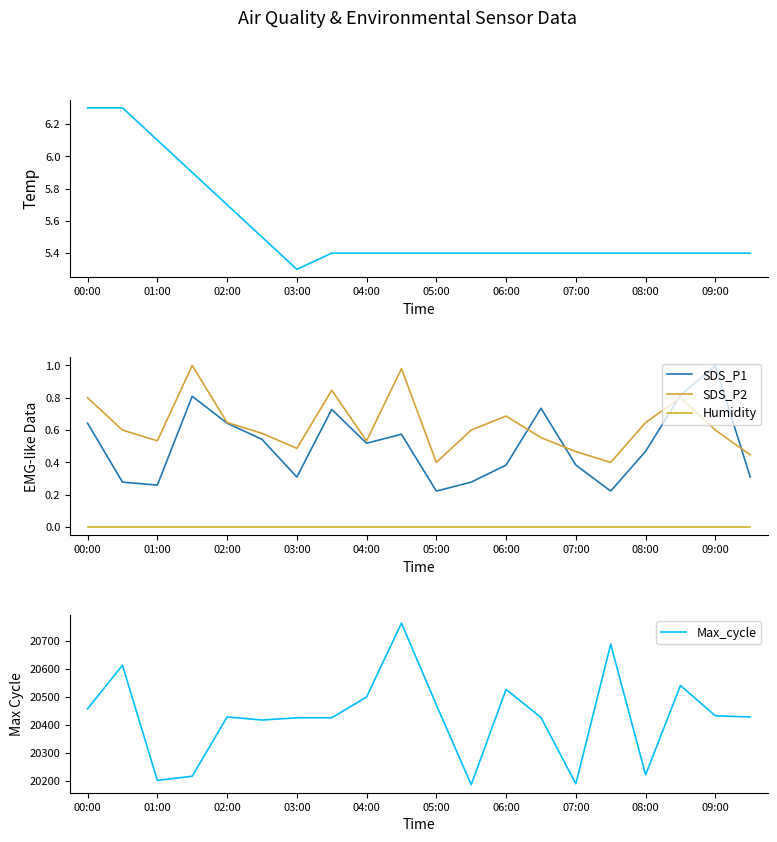

How many data points in Max_cycle are above 20428?

9